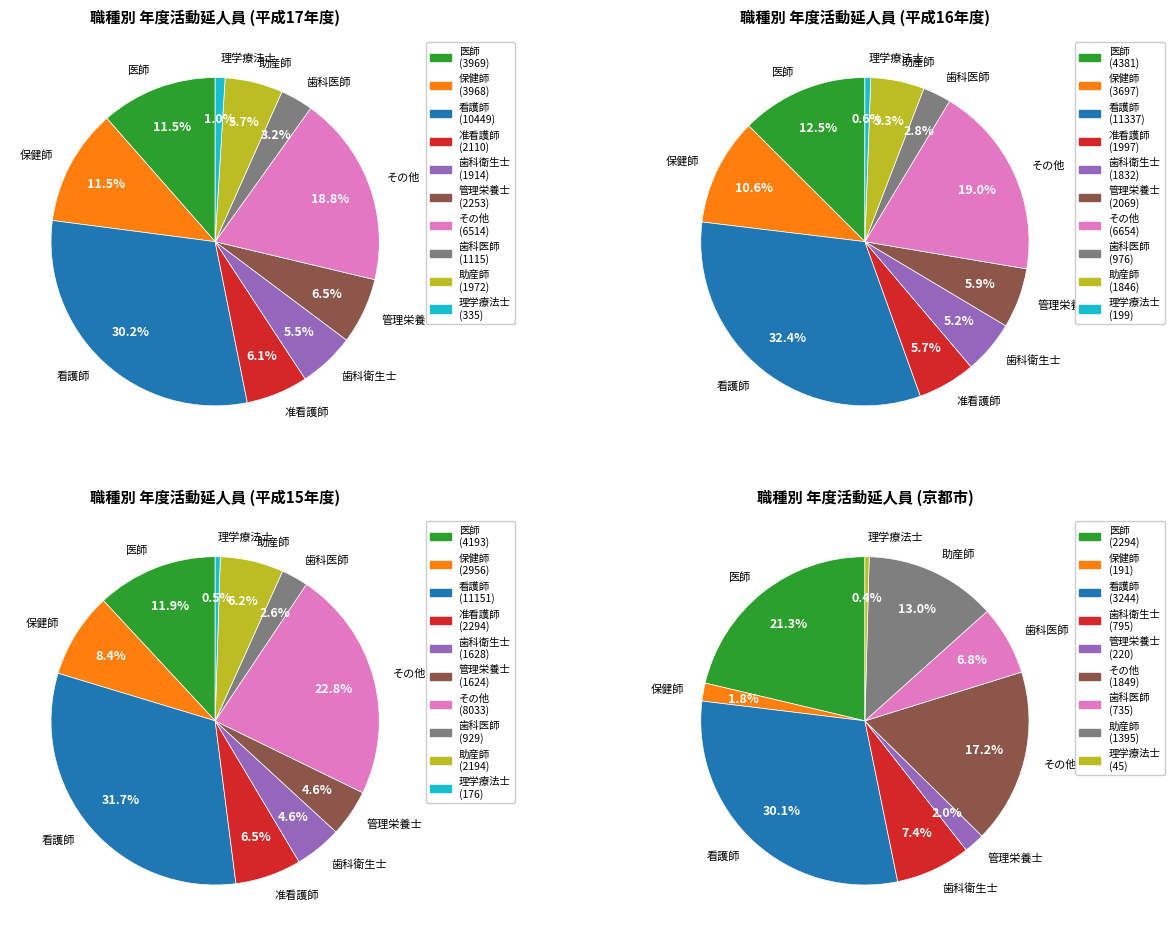

Does any single category account for the majority?

No